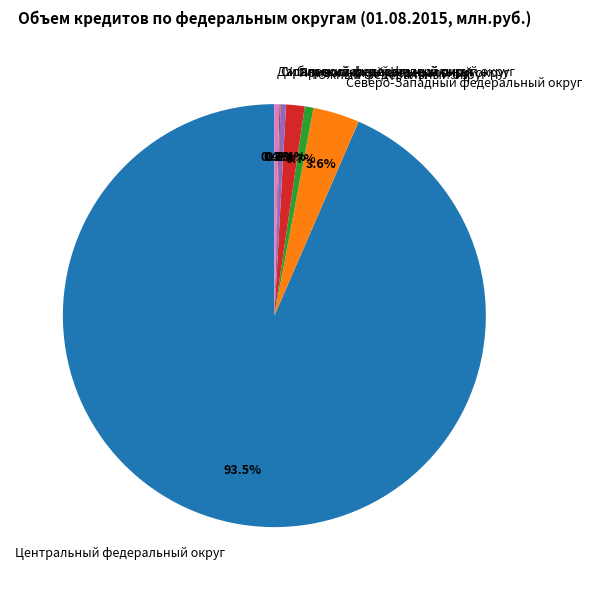

Which category has the biggest portion of the pie?

Центральный федеральный округ